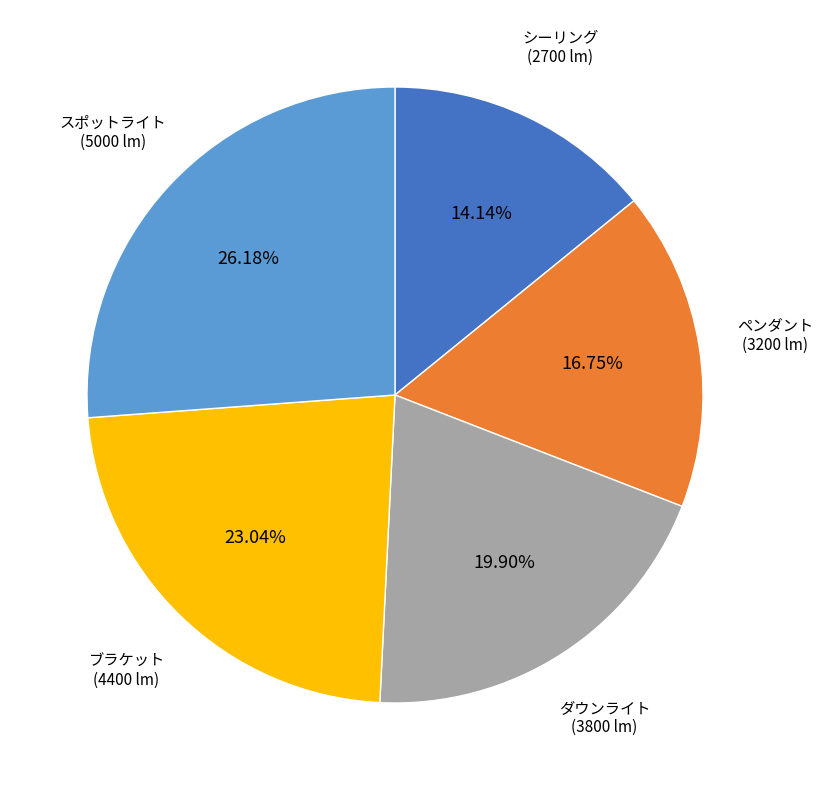

Is there any slice that represents more than half of the pie?

No